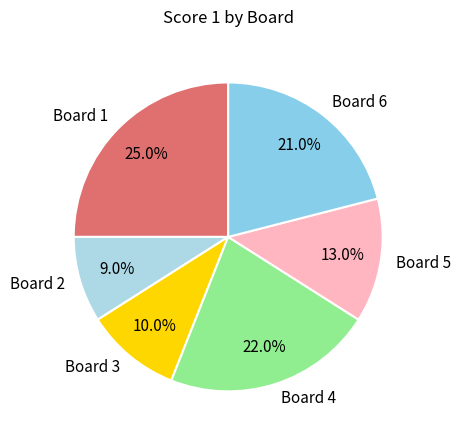

What is the ratio of the value at Board 1 to the value at Board 4?

1.1